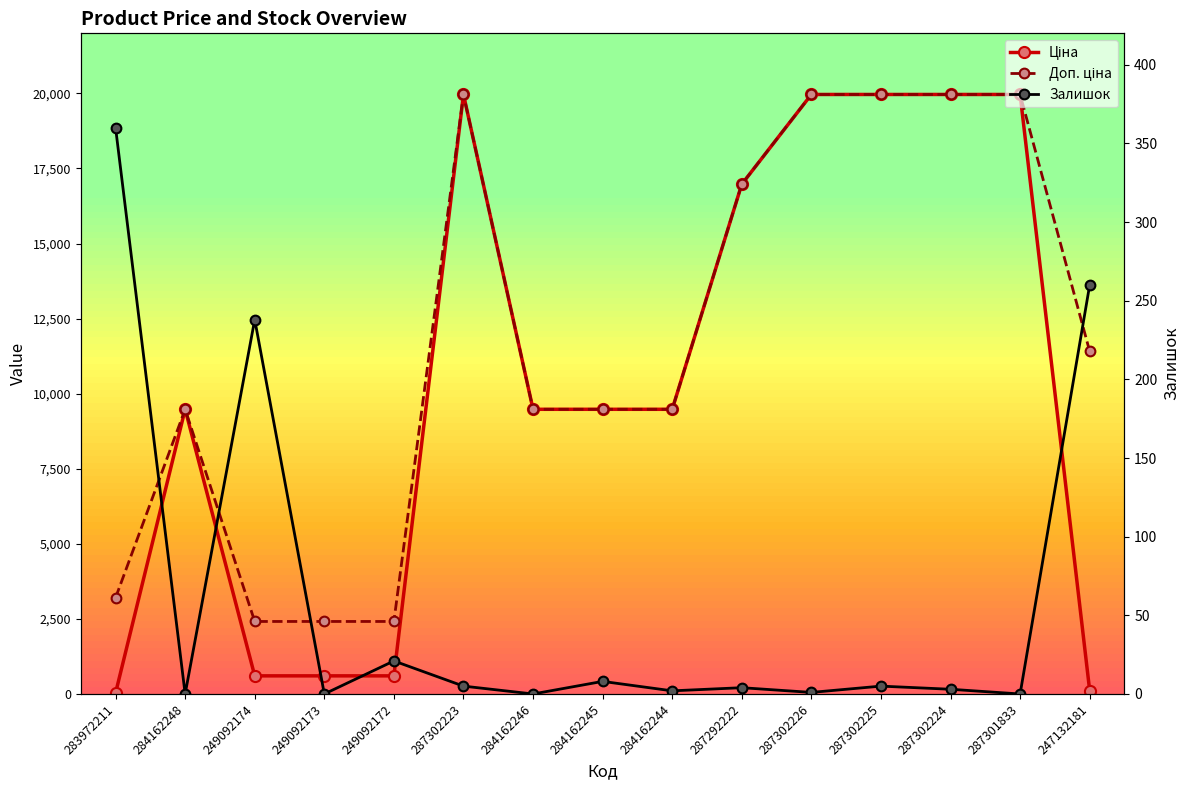

How many lines are shown in the chart?

3